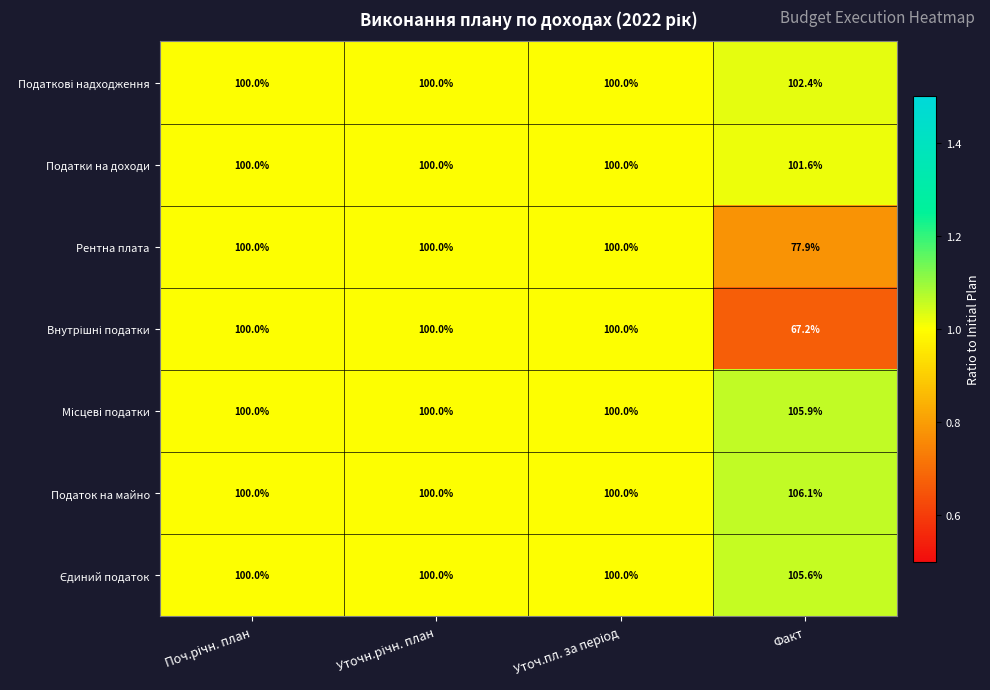

Is it true that Рентна плата equals 77.9 at Факт?

True